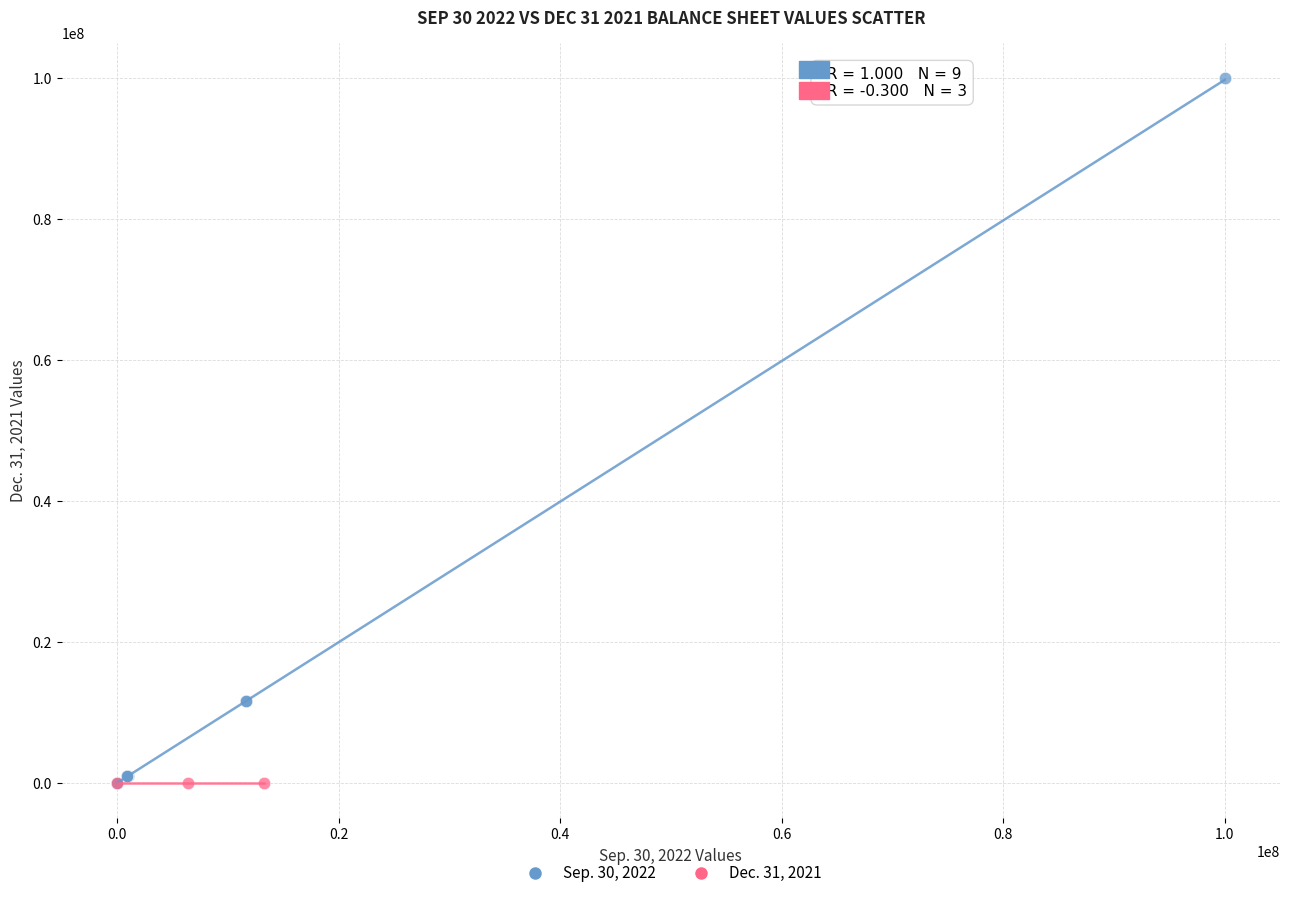

Which series reaches the maximum Y coordinate?

Sep. 30, 2022